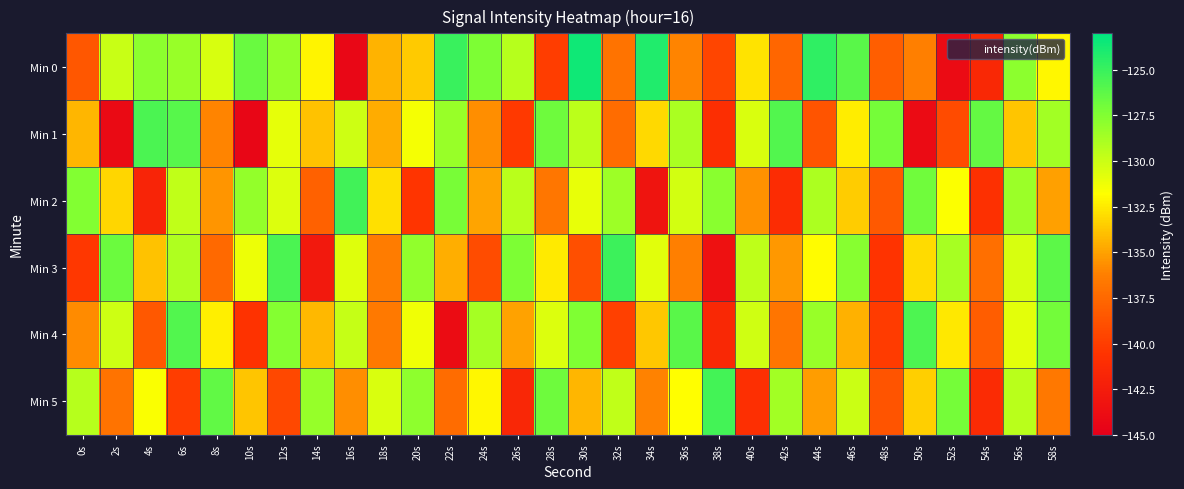

Which series has the widest spread of values?

Min 0